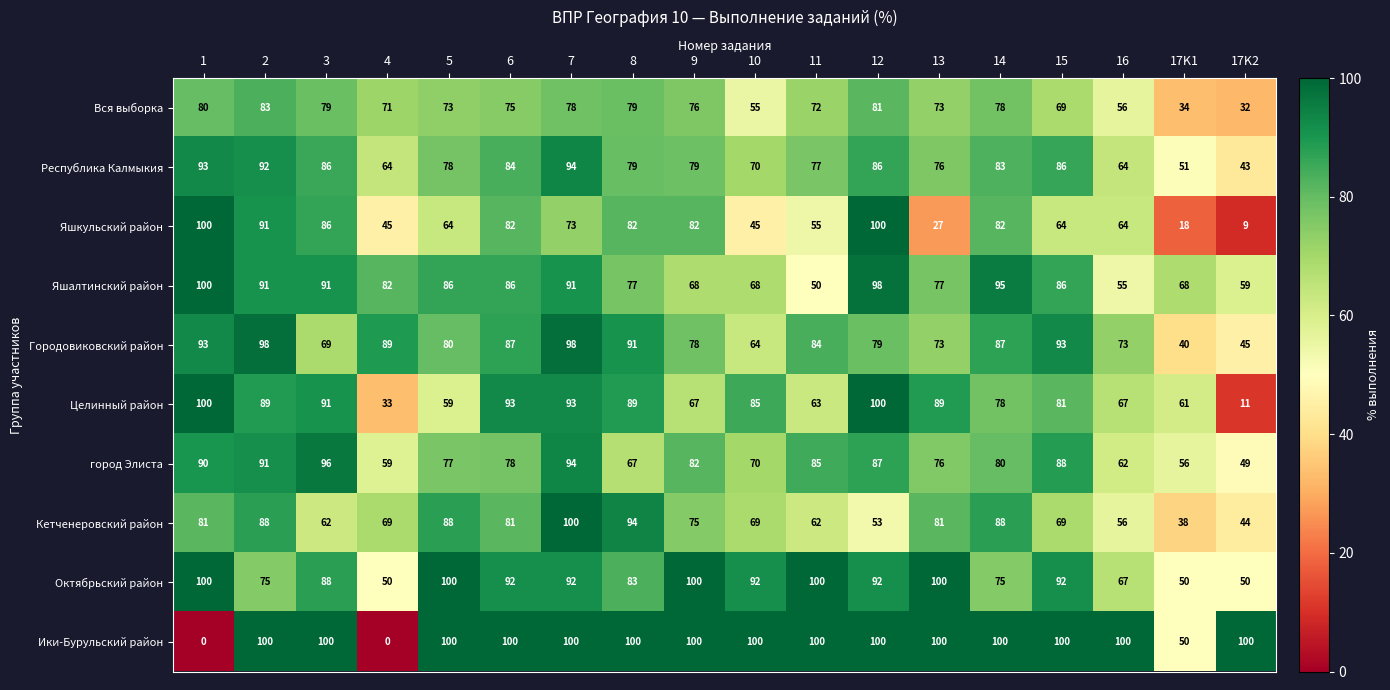

At 17K2, list the series in order from largest to smallest.

Ики-Бурульский район, Яшалтинский район, Октябрьский район, город Элиста, Городовиковский район, Кетченеровский район, Республика Калмыкия, Вся выборка, Целинный район, Яшкульский район